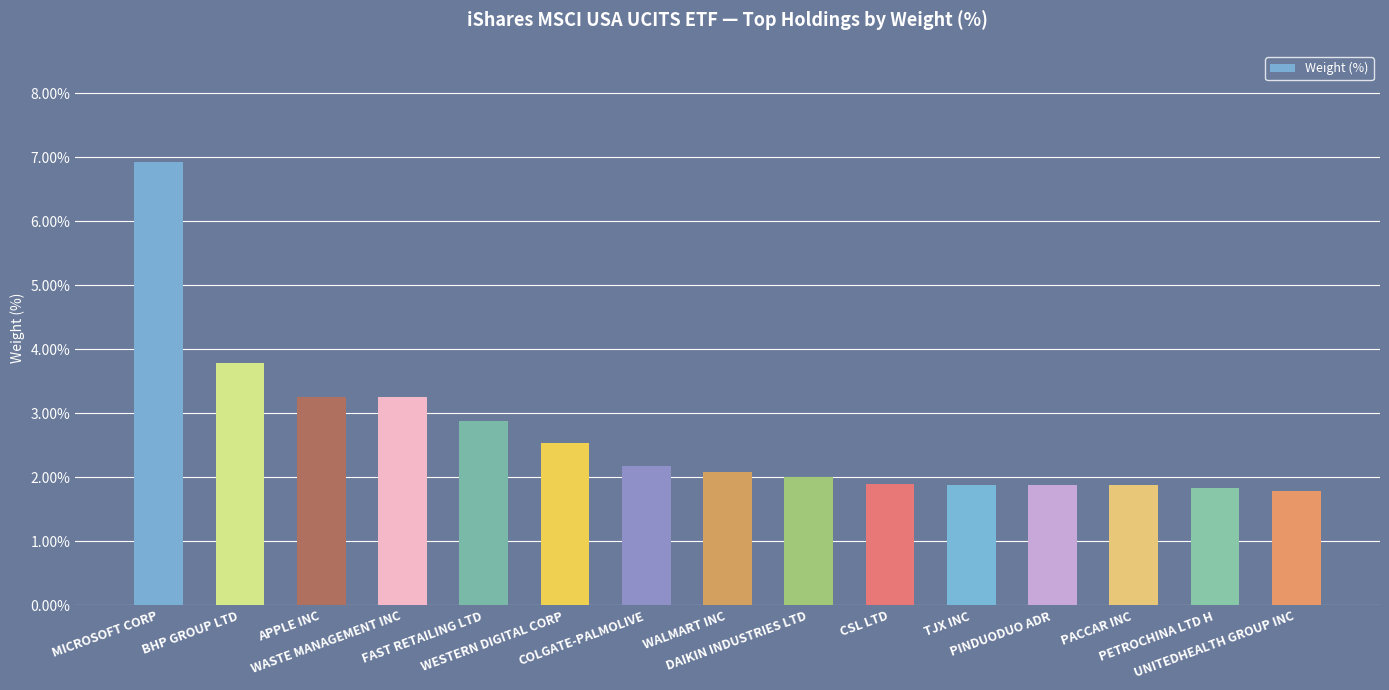

What is the maximum value shown in the chart?

6.9